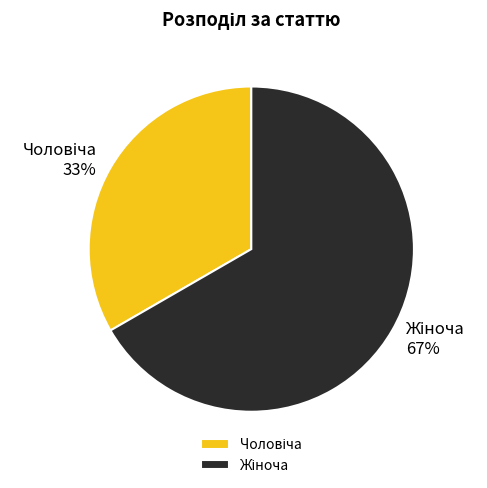

Is there a majority slice in this chart?

Yes